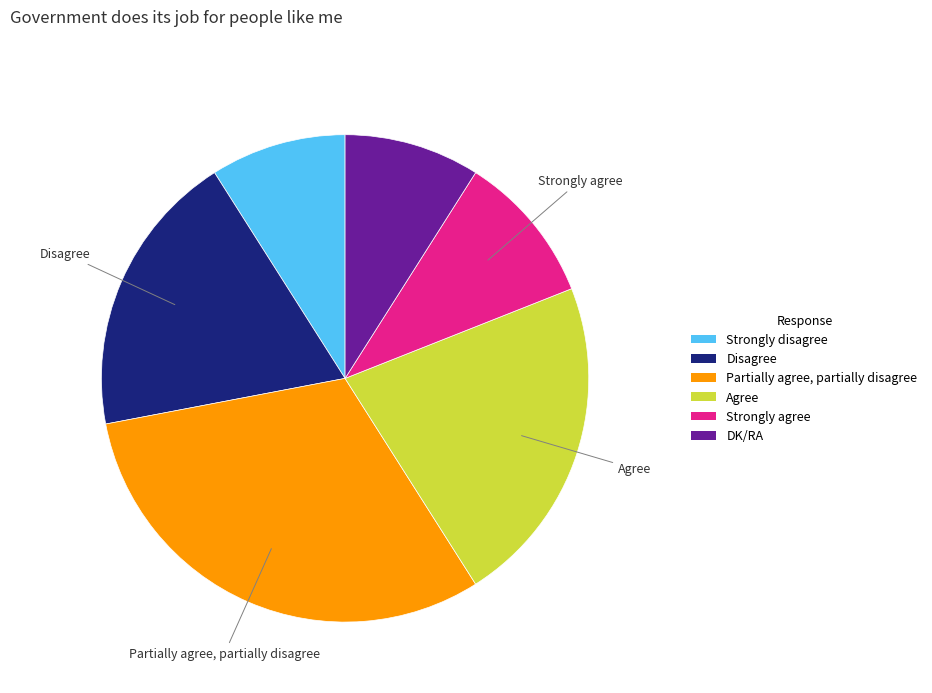

Which slice is the largest?

Partially agree, partially disagree